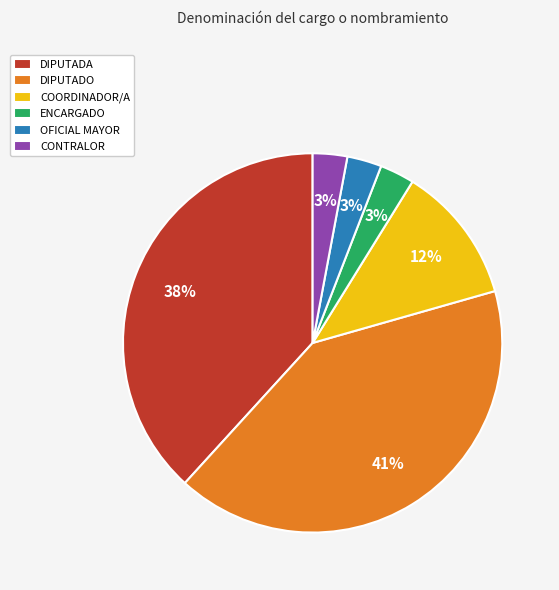

To the nearest percent, what is the difference between the largest and smallest slice percentages?

38%